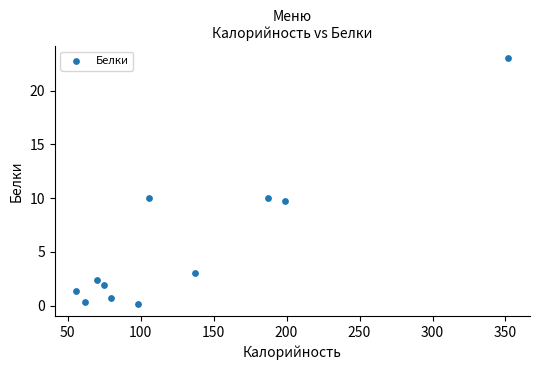

What is the average Y value?

5.7